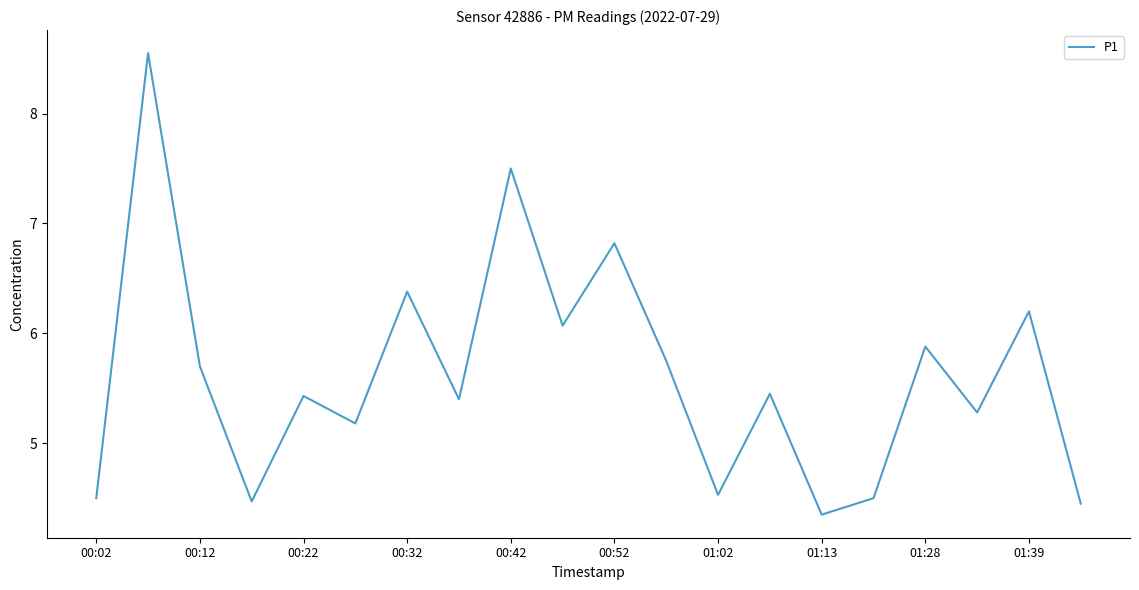

What is the difference between the maximum and minimum values?

4.2